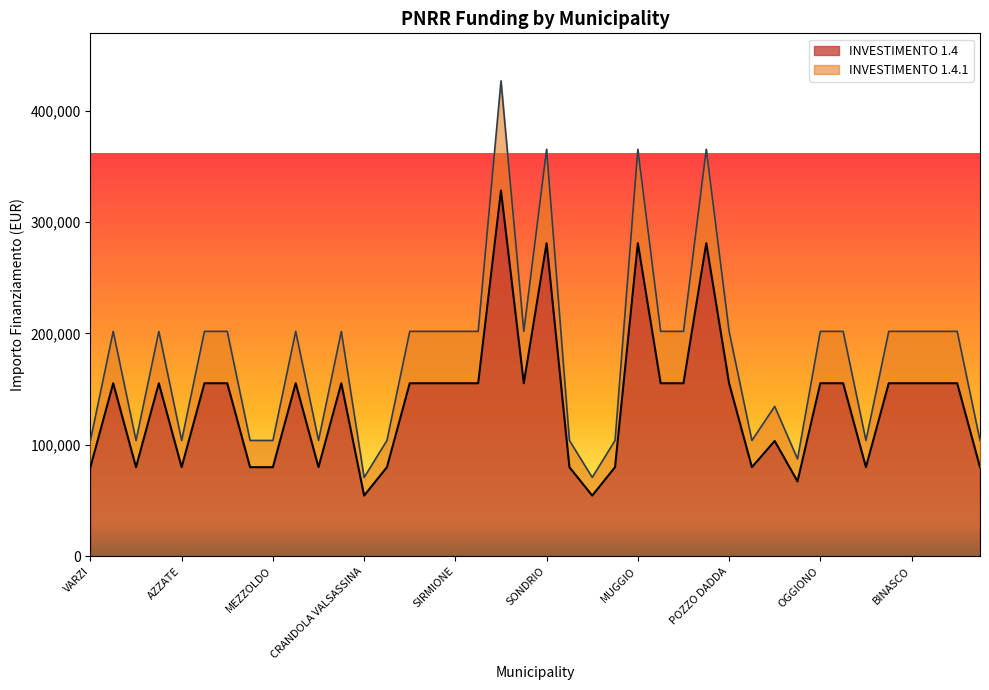

Where is the first local minimum for INVESTIMENTO 1.4?

FRASCAROLO